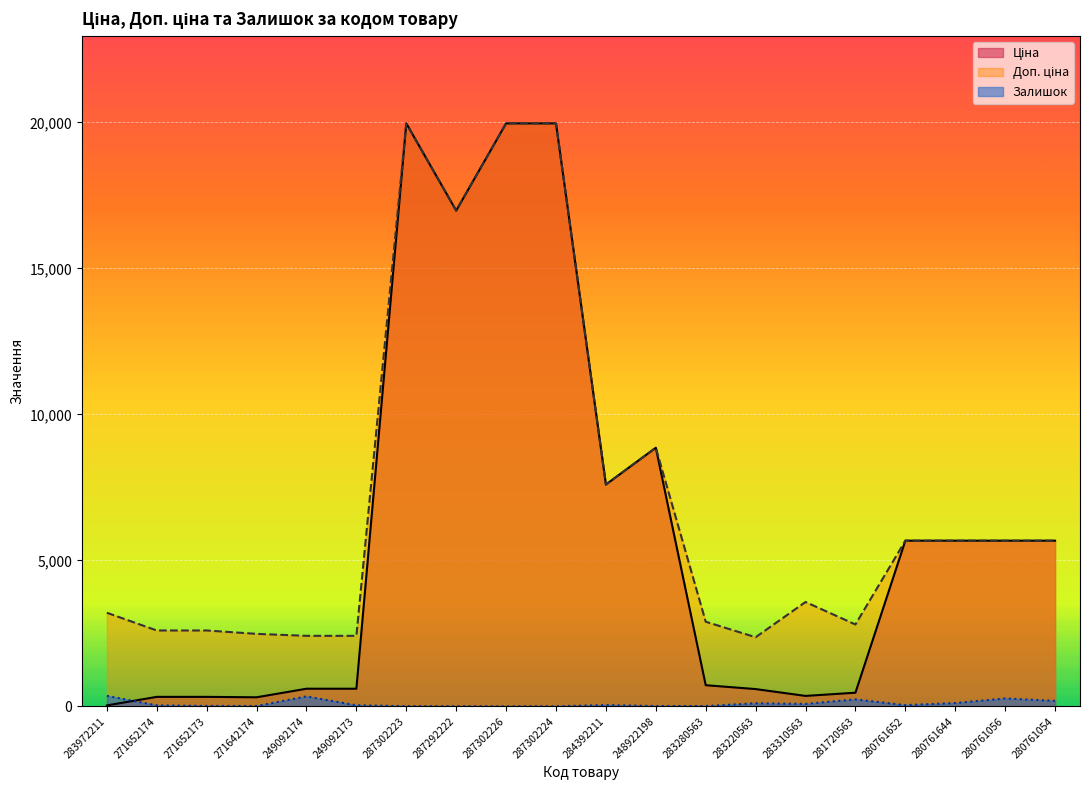

True or false: Ціна and Доп. ціна cross at least once.

False